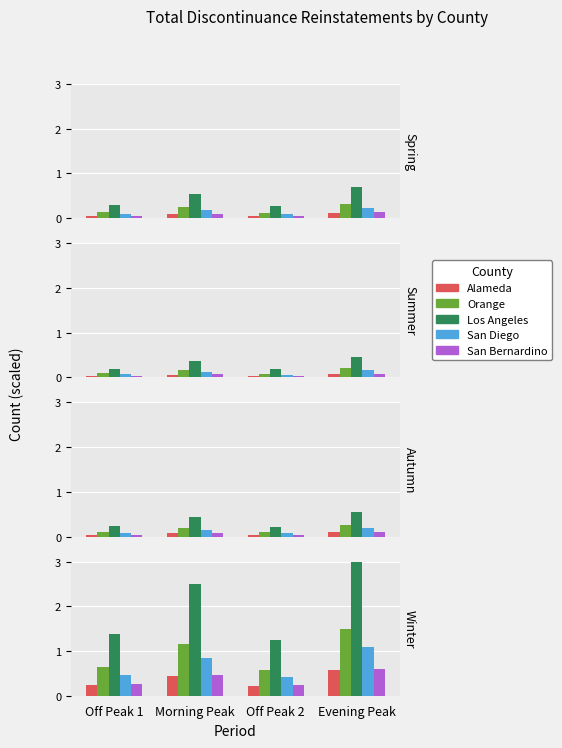

Which series changed the most between Off Peak 1 and Evening Peak?

Los Angeles